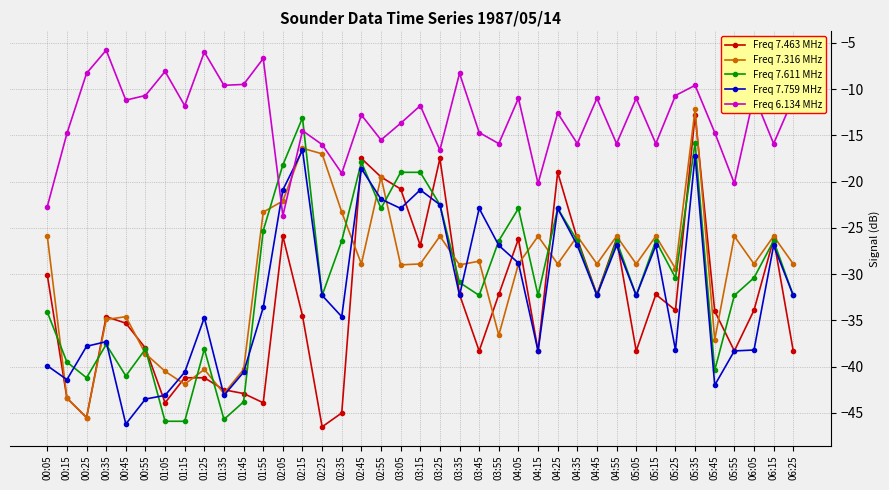

Where is Freq 7.463 MHz nearest to the value -29?

00:05